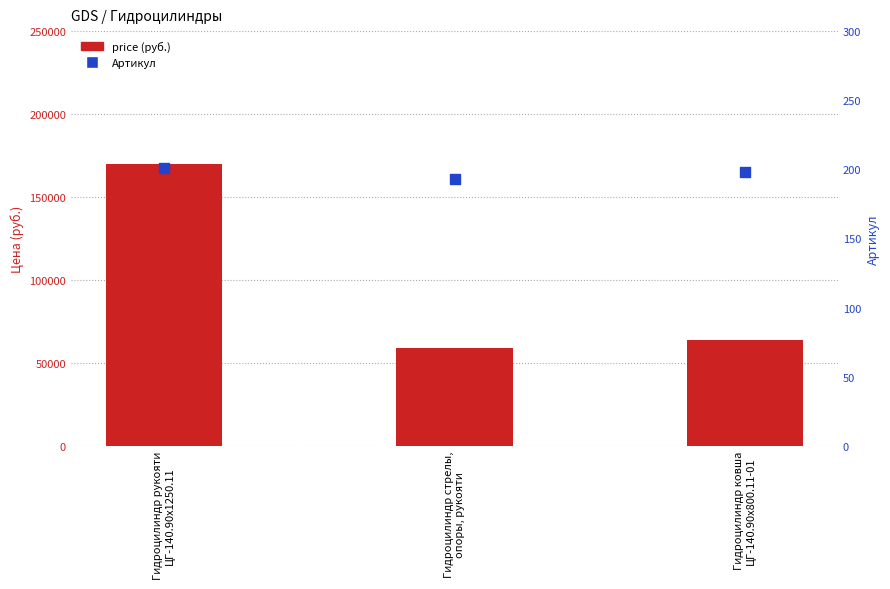

Which series has the largest Y range (max minus min)?

price (руб.)